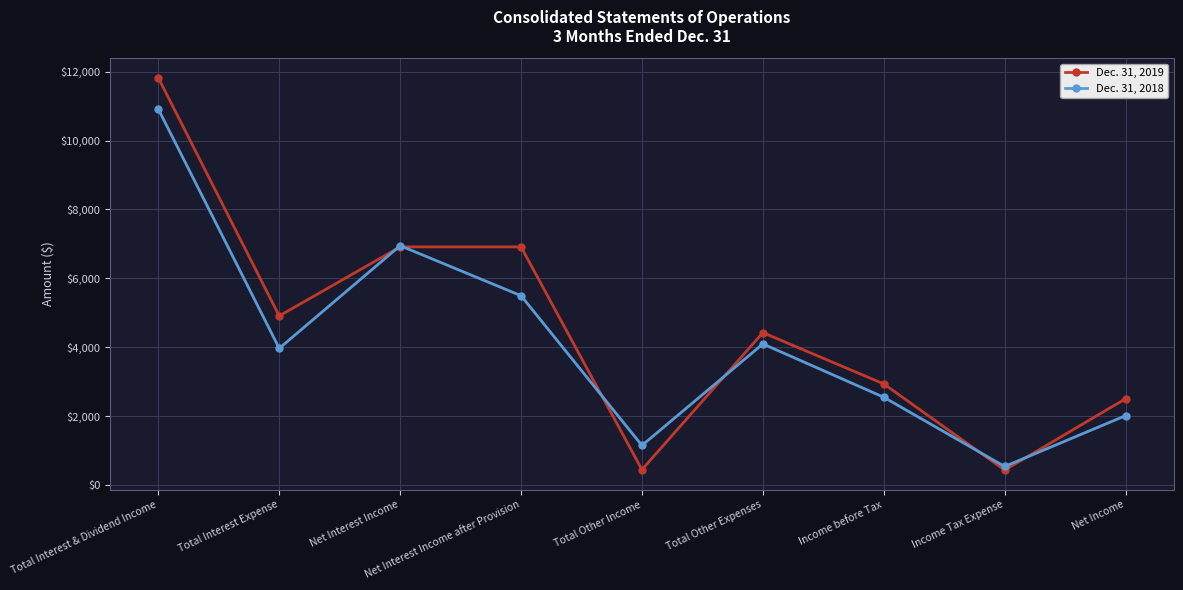

List the series in order of their peak value, lowest first.

Dec. 31, 2018, Dec. 31, 2019